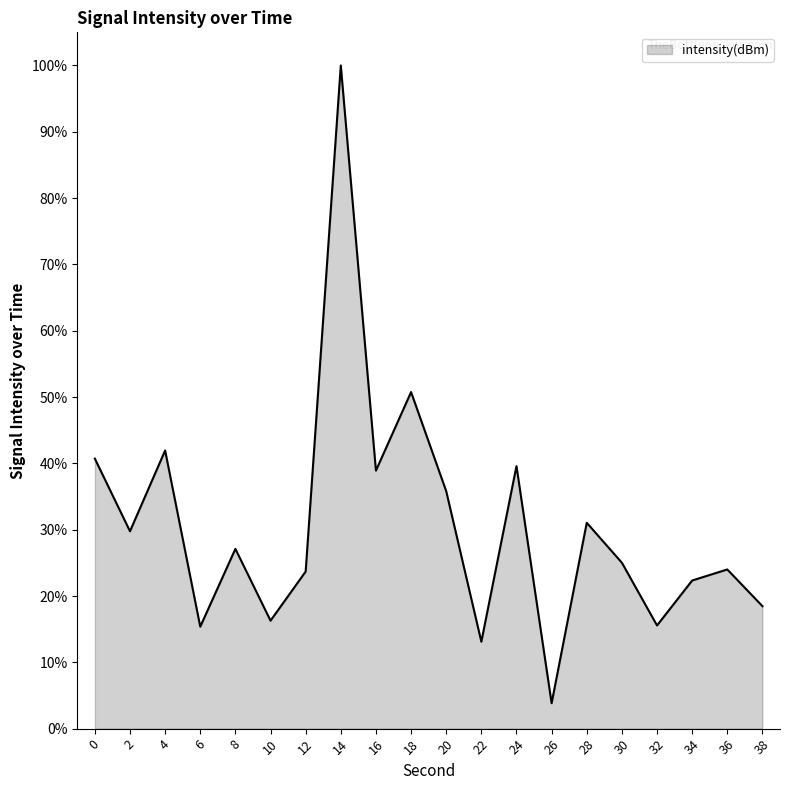

What is the change in value from 2 to 22?

-16.7